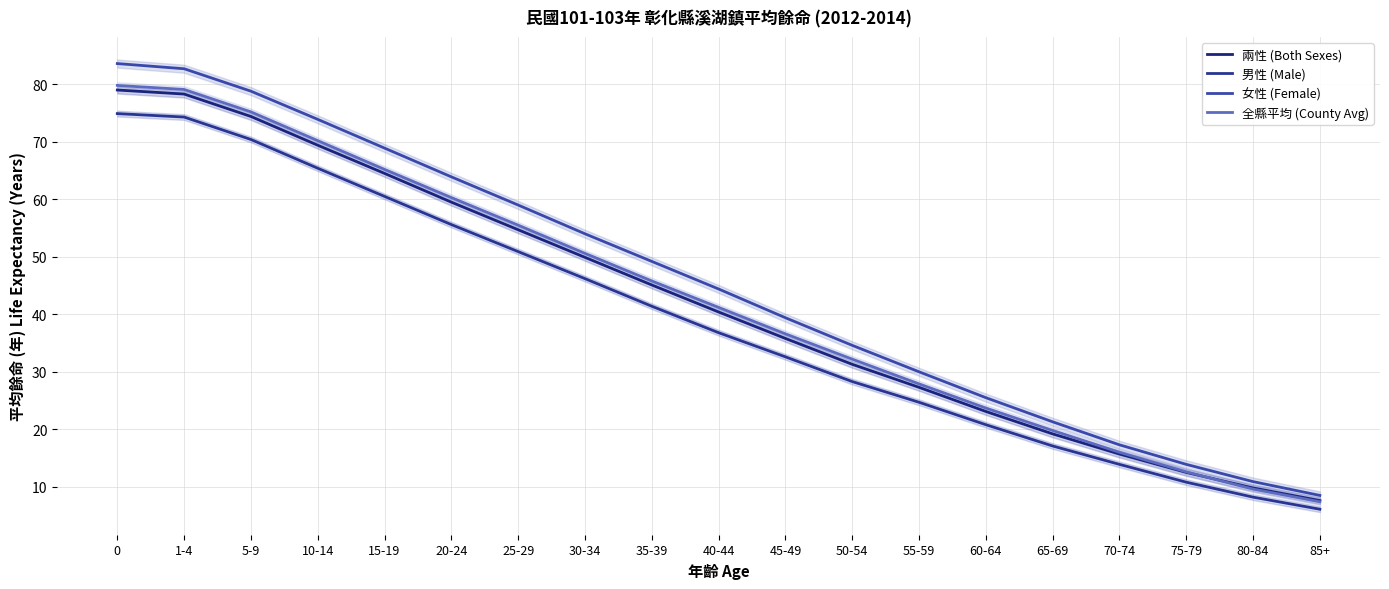

What is the label of the 15th point from the right?

15-19